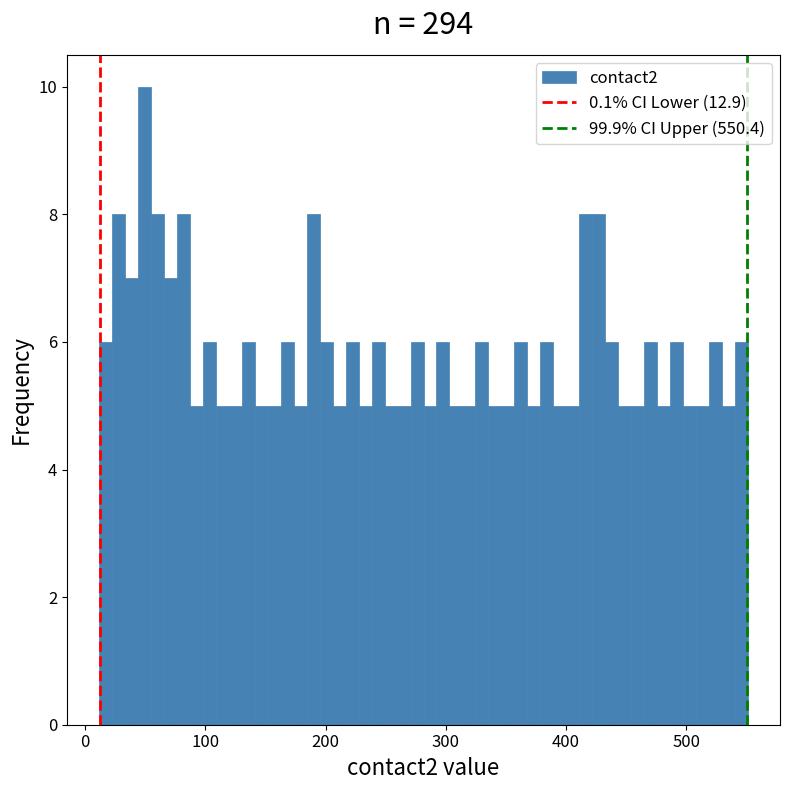

Around what value on the x-axis is the tallest bar? Give the approximate position of its centre, as read against the axis.

50